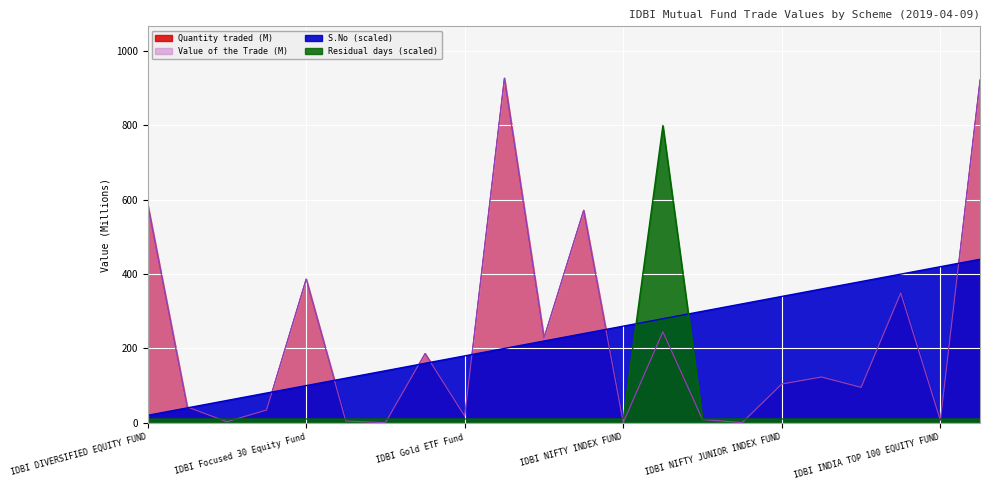

Which has a higher value, IDBI UNCLAIMED REDEMPTION & DIVIDEND FUND or IDBI NIFTY INDEX FUND?

IDBI UNCLAIMED REDEMPTION & DIVIDEND FUND